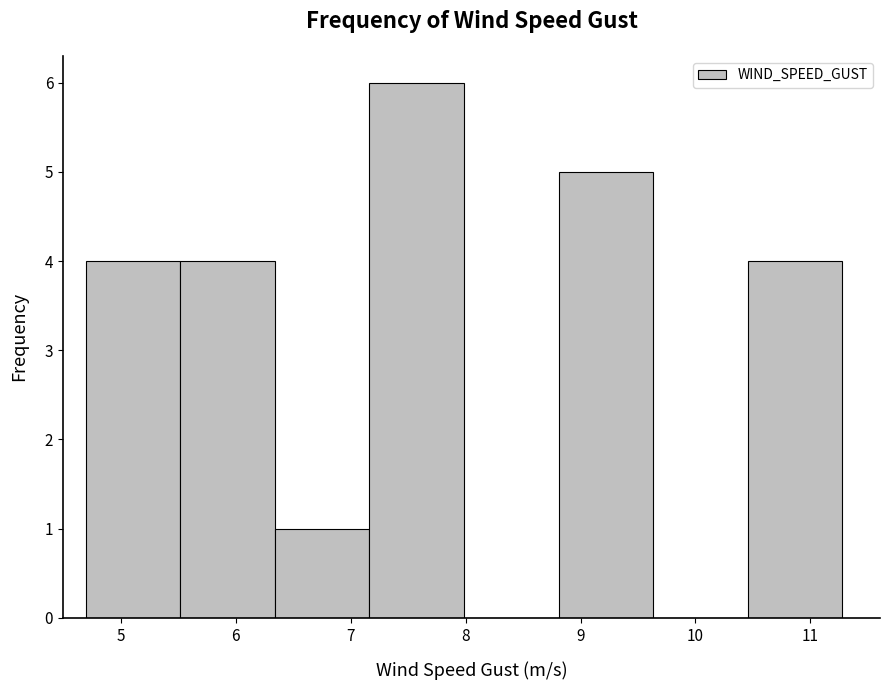

What is the height of the bar covering 6.3 to 7.2 on the x-axis? Neither the bar edges nor the heights are printed on the chart, so give them approximately, as read against the axes.

1